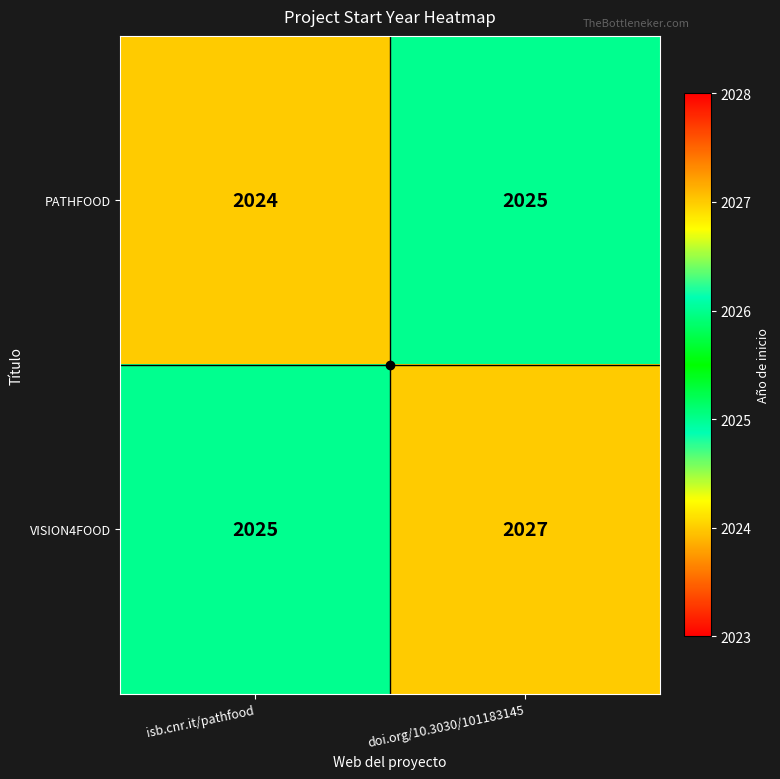

What is the sum of all VISION4FOOD values?

4052